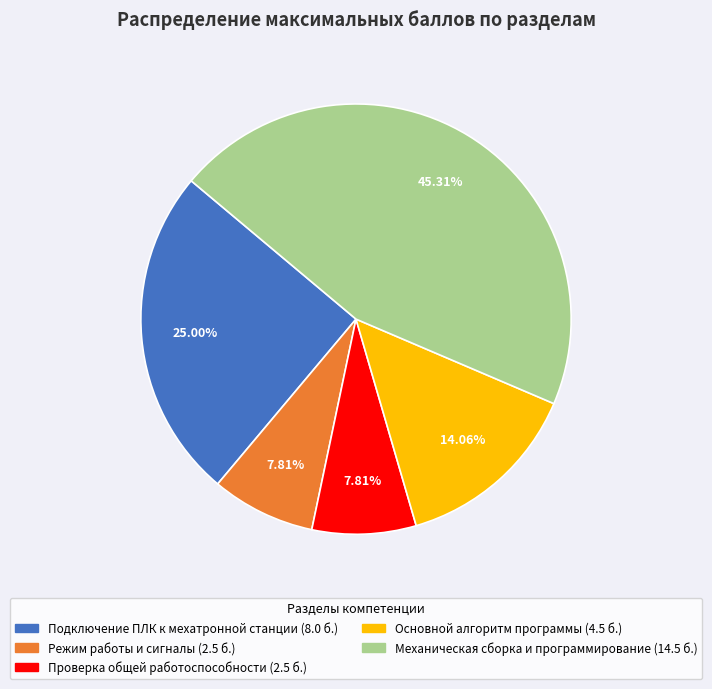

Between Подключение ПЛК к мехатронной станции and Механическая сборка и программирование, which is larger?

Механическая сборка и программирование